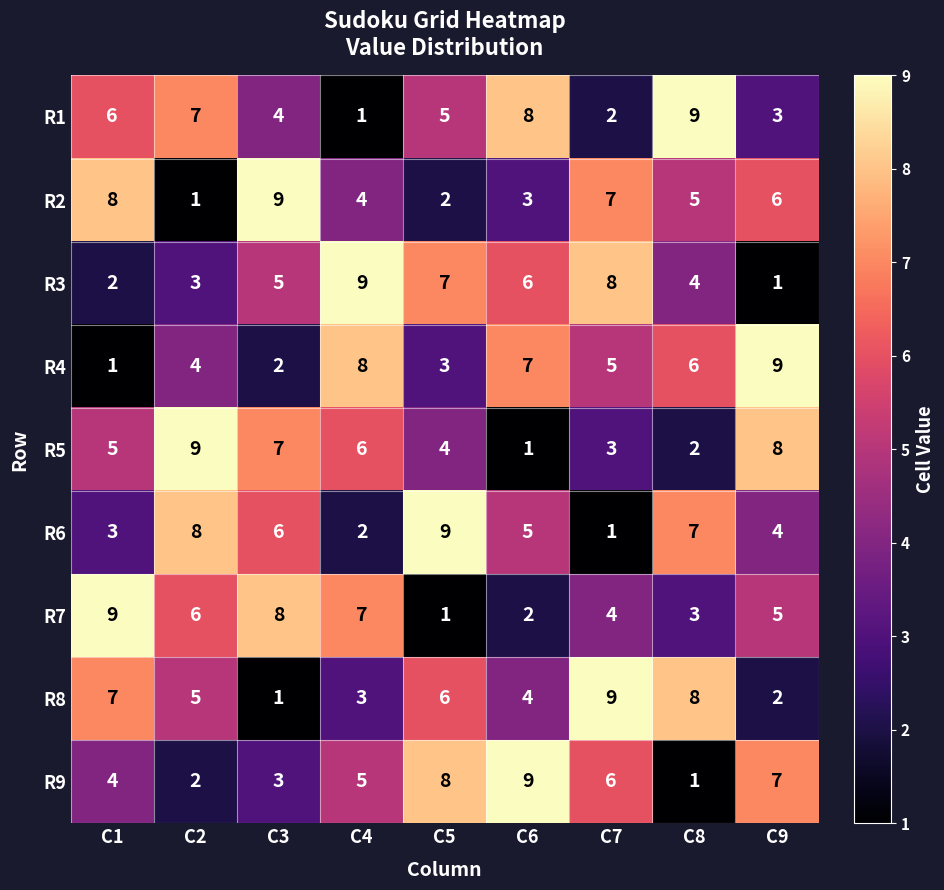

How many data points in R4 are less than 5?

4